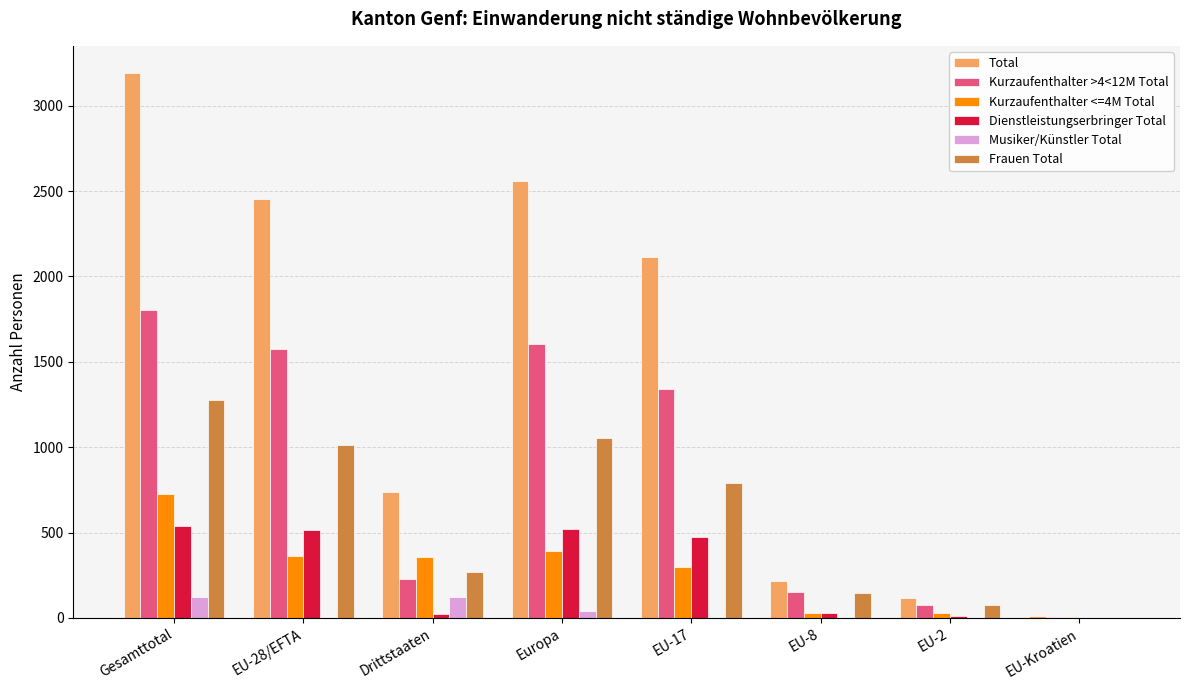

Where does the Kurzaufenthalter <=4M Total series first go above 359?

Gesamttotal